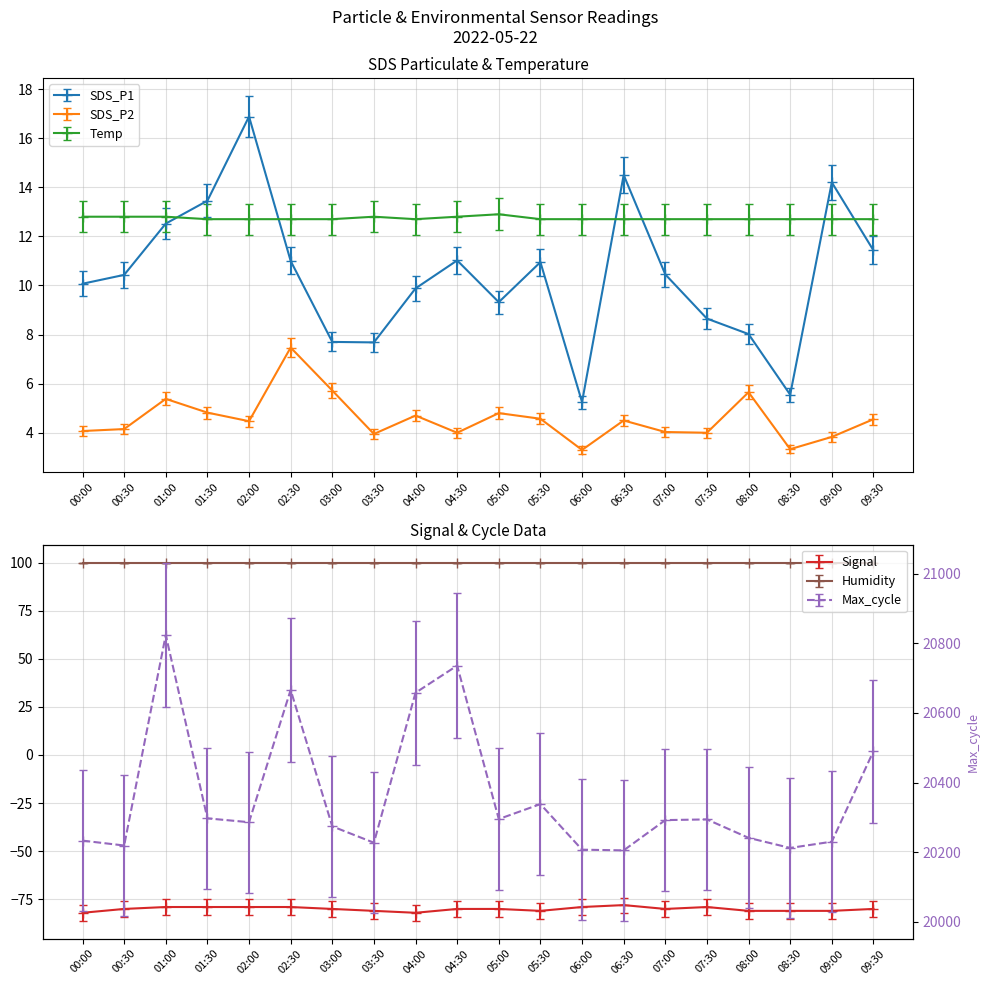

What is the value of the Signal point at the 10th from the left?

-84.0